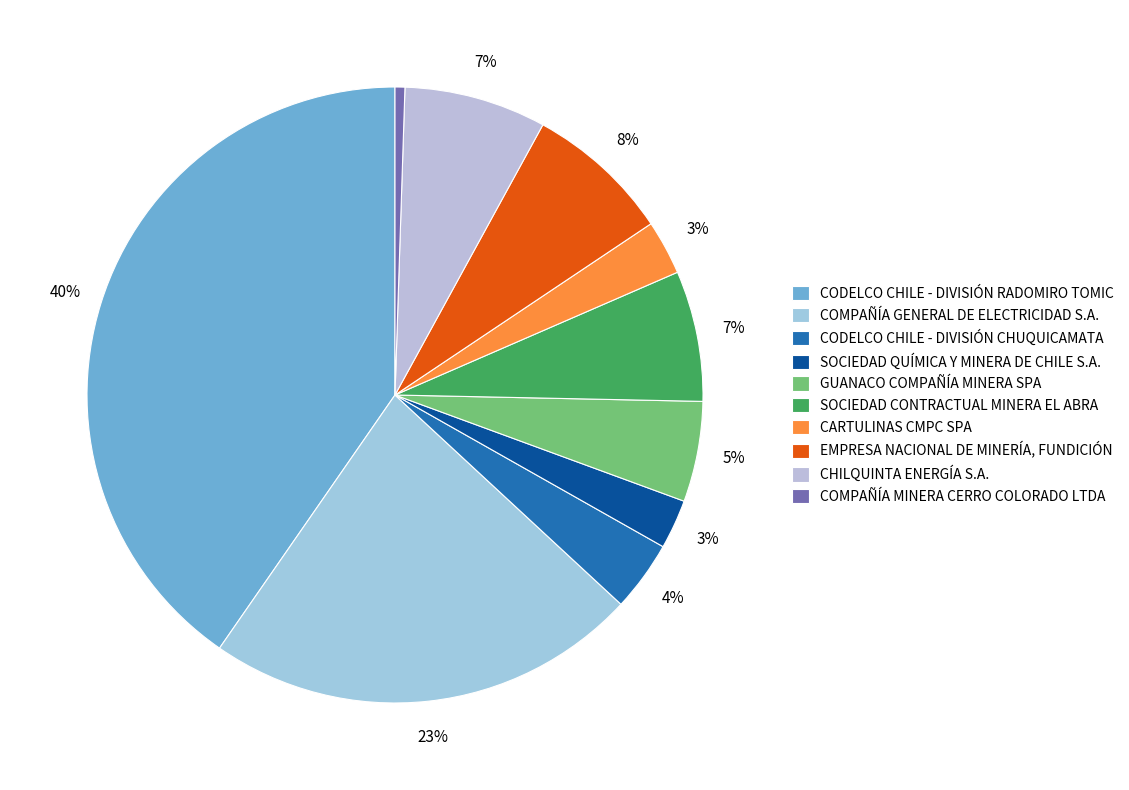

What percentage is NOT represented by GUANACO COMPAÑÍA MINERA SPA?

94.7%